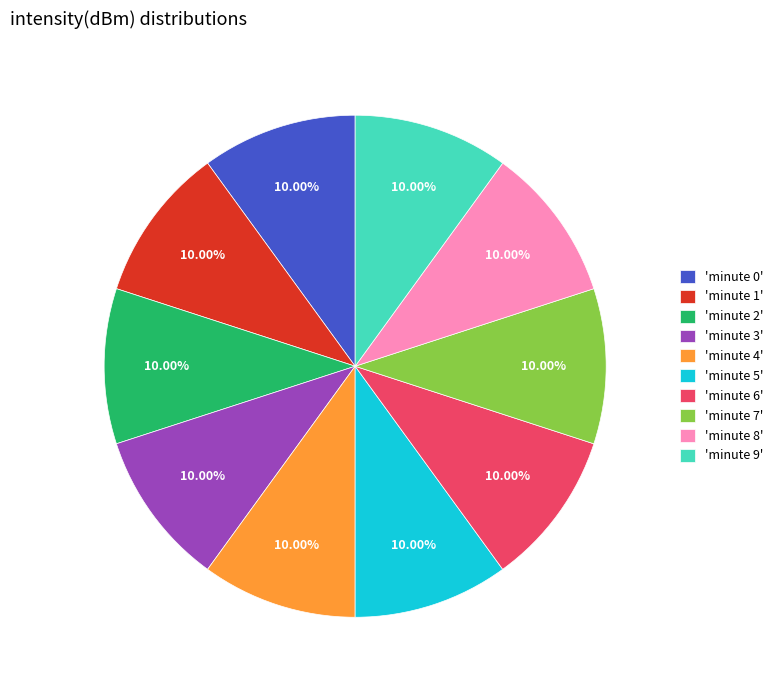

Do 'minute 5' and 'minute 3' together represent more than half of the pie?

No